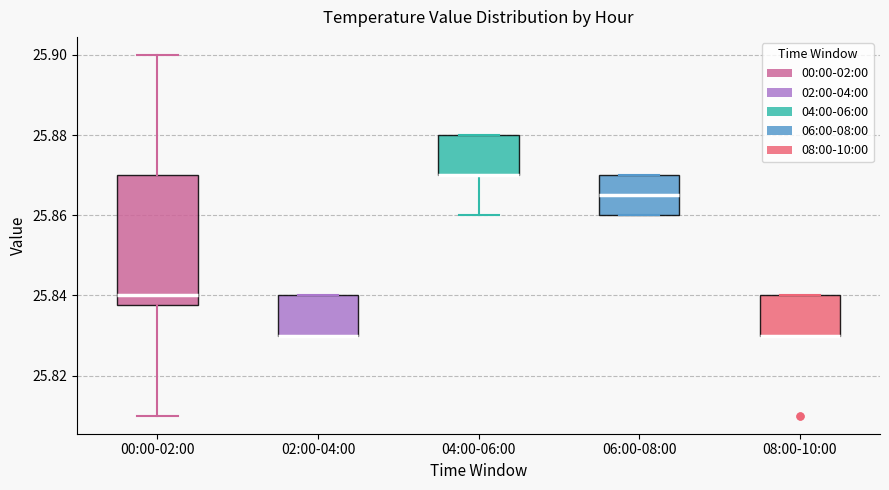

Reading left to right, transcribe this box plot: for each box, give where its median line is, the range the box spans, and where its two whiskers end, as read against the y-axis. The values are not printed on the chart, so give them approximately, as read against the axis.

00:00-02:00: median 25.840, box 25.838 to 25.870, whiskers 25.810 to 25.900
02:00-04:00: median 25.830 (drawn on the box's lower edge), box 25.830 to 25.840, whiskers 25.830 to 25.840
04:00-06:00: median 25.870 (drawn on the box's lower edge), box 25.870 to 25.880, whiskers 25.860 to 25.880
06:00-08:00: median 25.866, box 25.860 to 25.870, whiskers 25.860 to 25.870
08:00-10:00: median 25.830 (drawn on the box's lower edge), box 25.830 to 25.840, whiskers 25.830 to 25.840